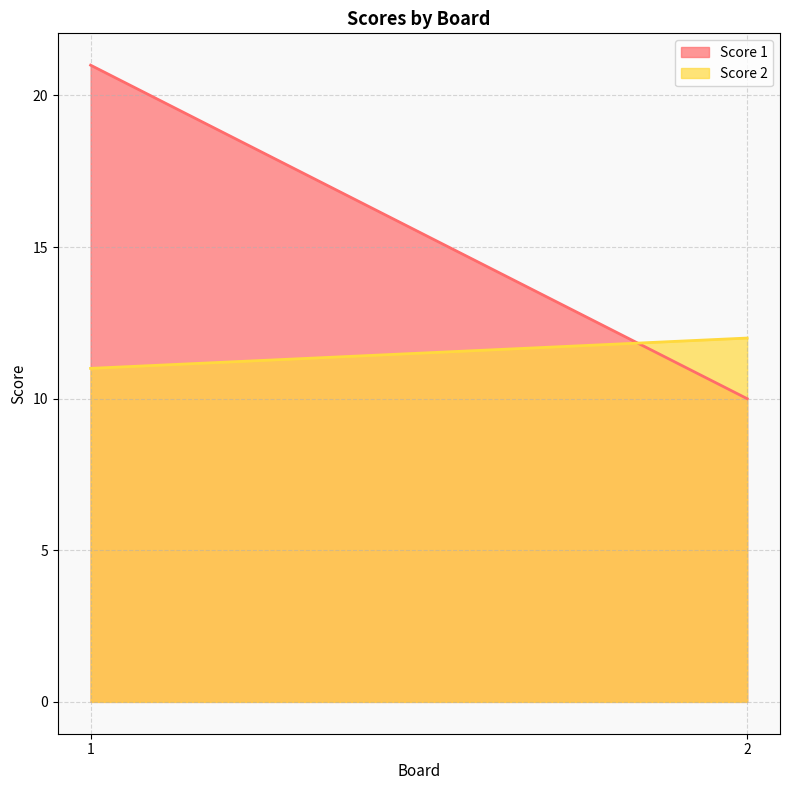

Which series has the widest spread of values?

Score 1